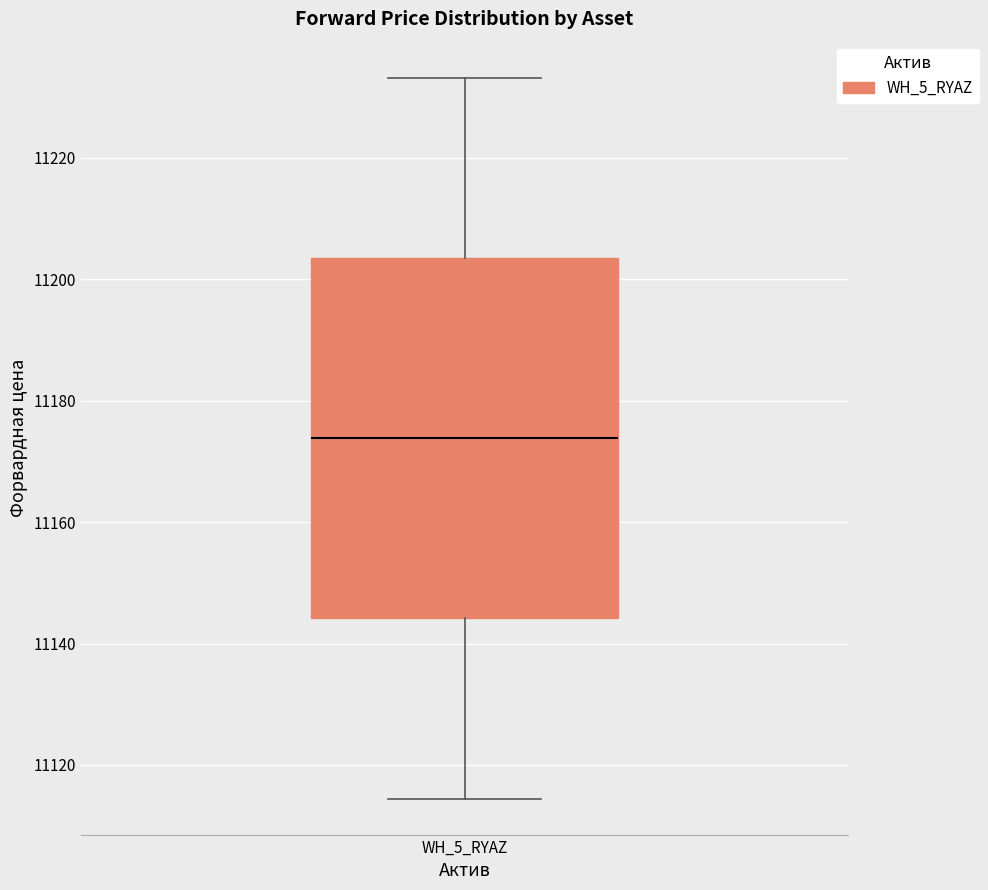

Read this box plot against the y-axis: the position of the median line, the range covered by the box, and the ends of both whiskers. The values are not printed on the chart, so give them approximately, as read against the axis.

median 11174, box 11144 to 11204, whiskers 11114 to 11234